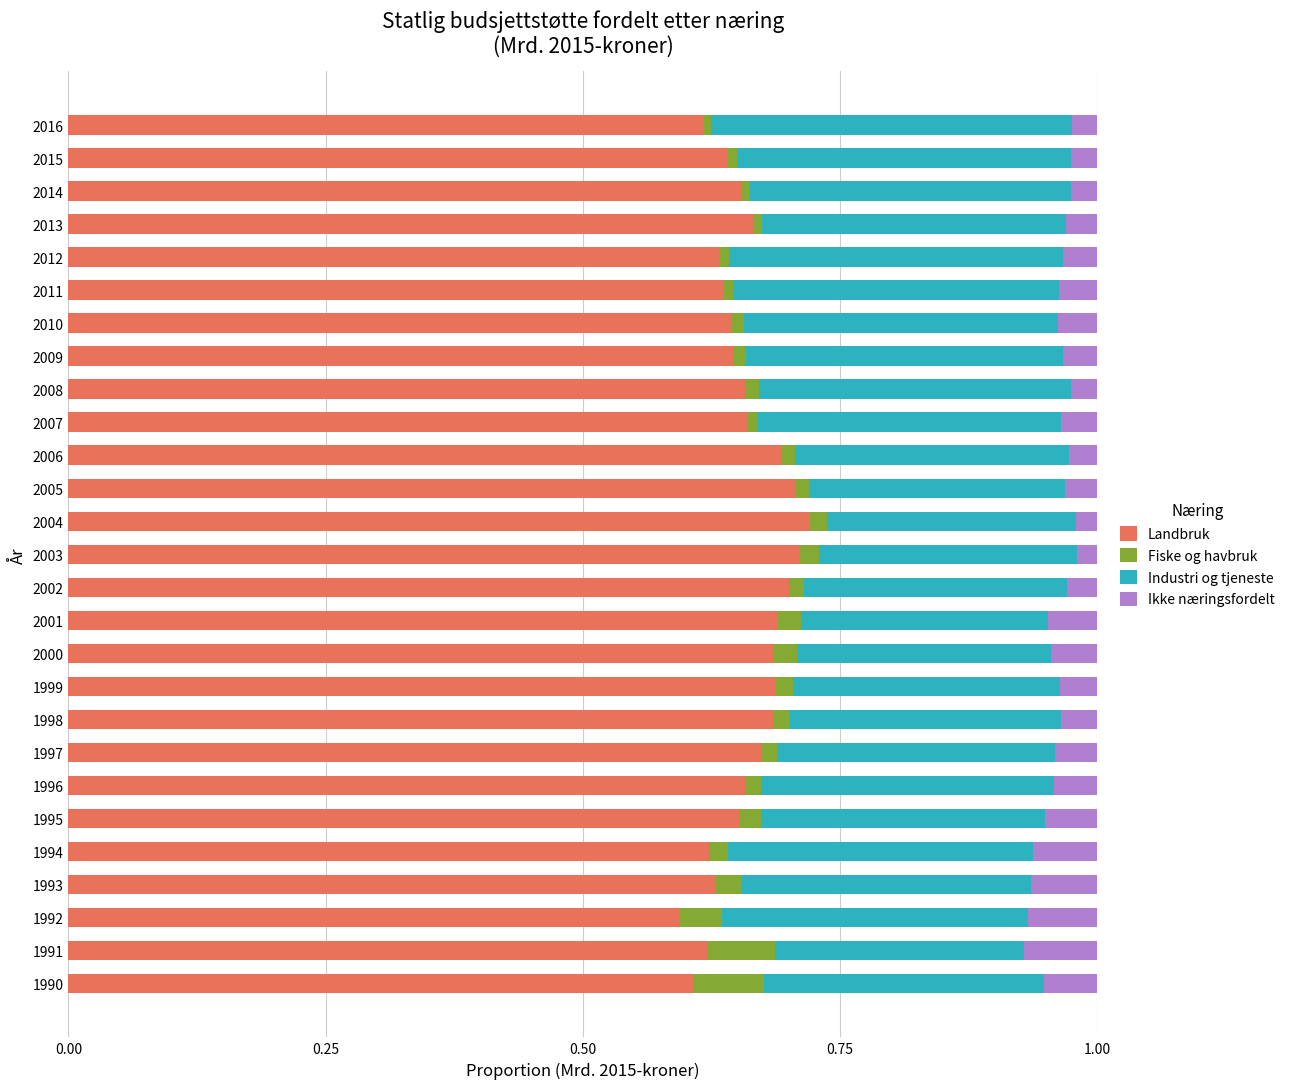

True or false: Landbruk has a value of 0.6 at 1993.

True